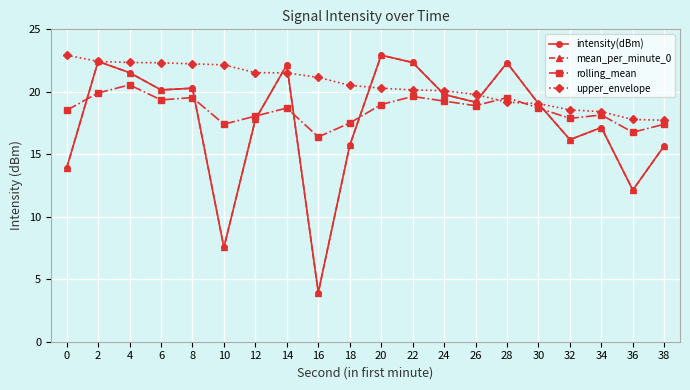

At which label is rolling_mean closest to 18?

12